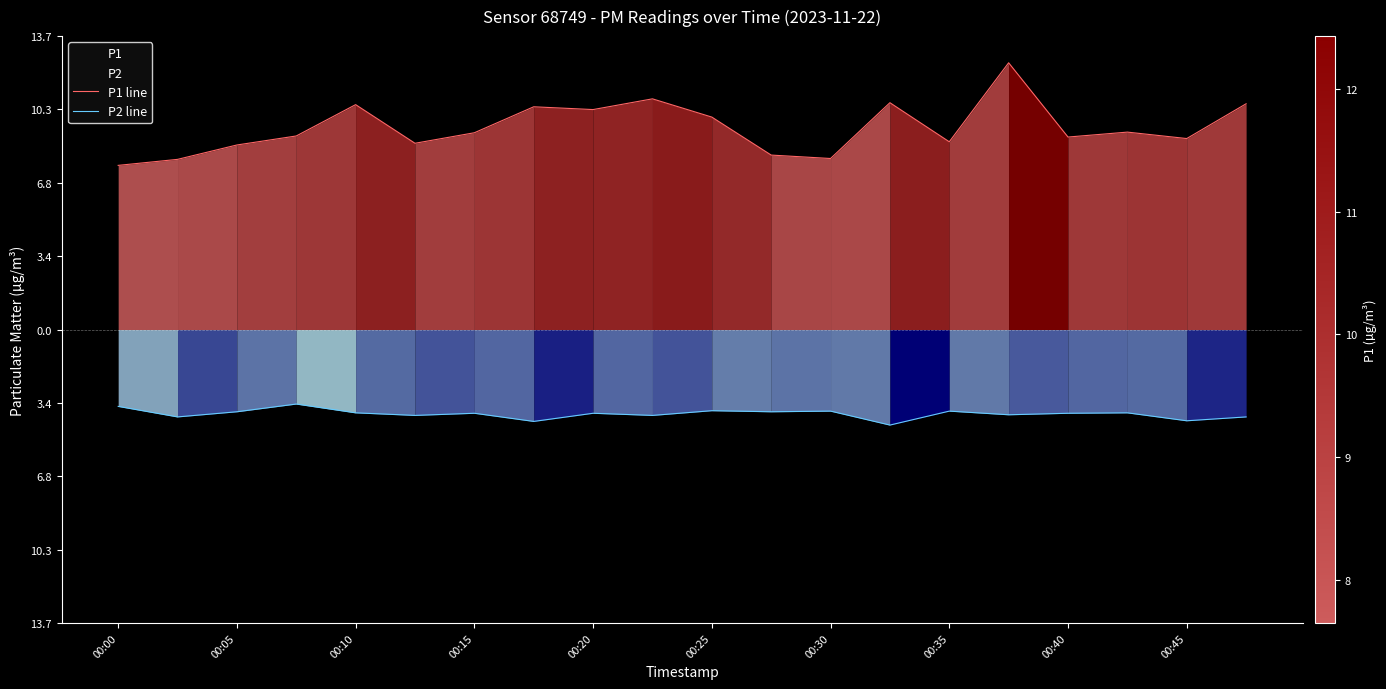

At which label does P2 line reach its minimum?

13